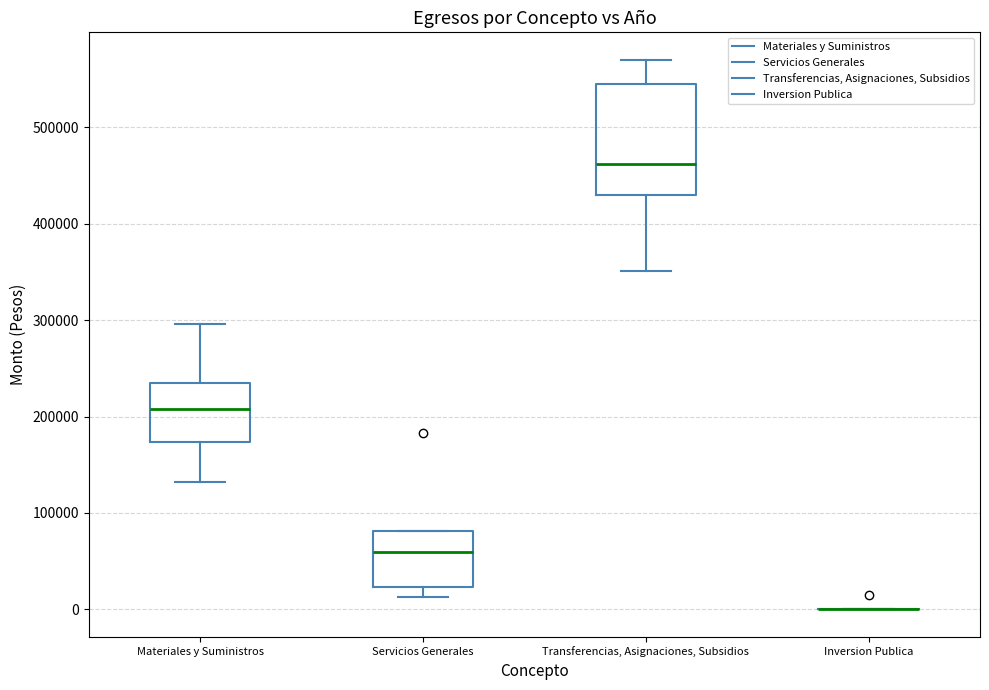

Which box is the tallest, from its lower edge to its upper edge?

Transferencias, Asignaciones, Subsidios